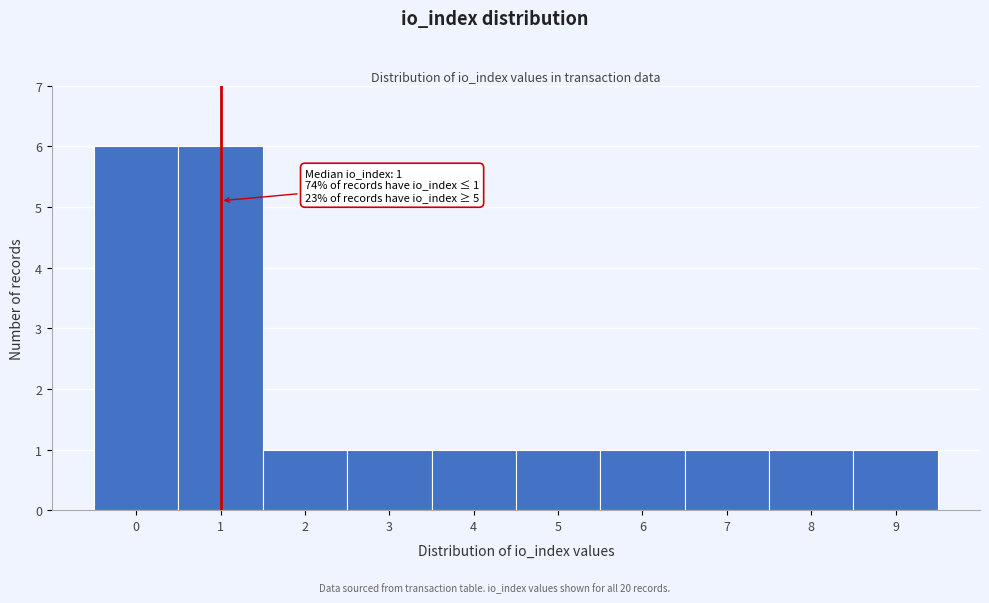

Reading right to left, extract all data points from this chart.

1	1	1	1	1	1	1	1	6	6